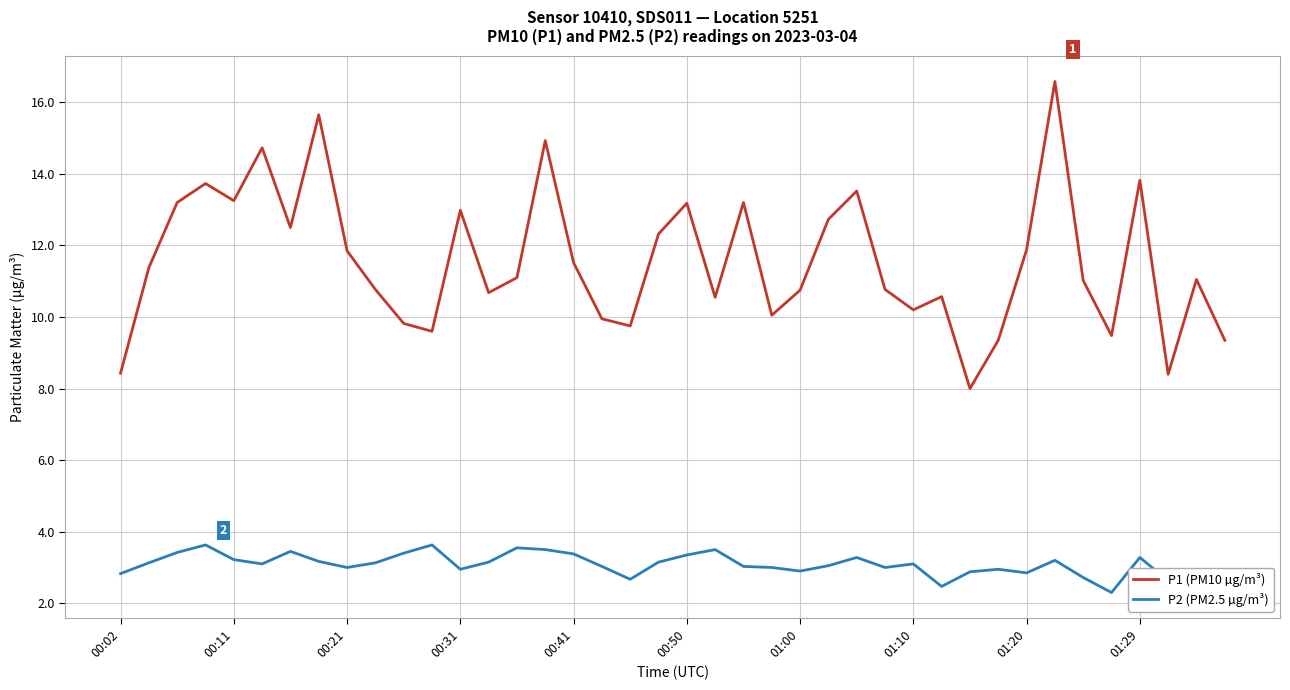

What is the maximum value shown in the chart?

16.6